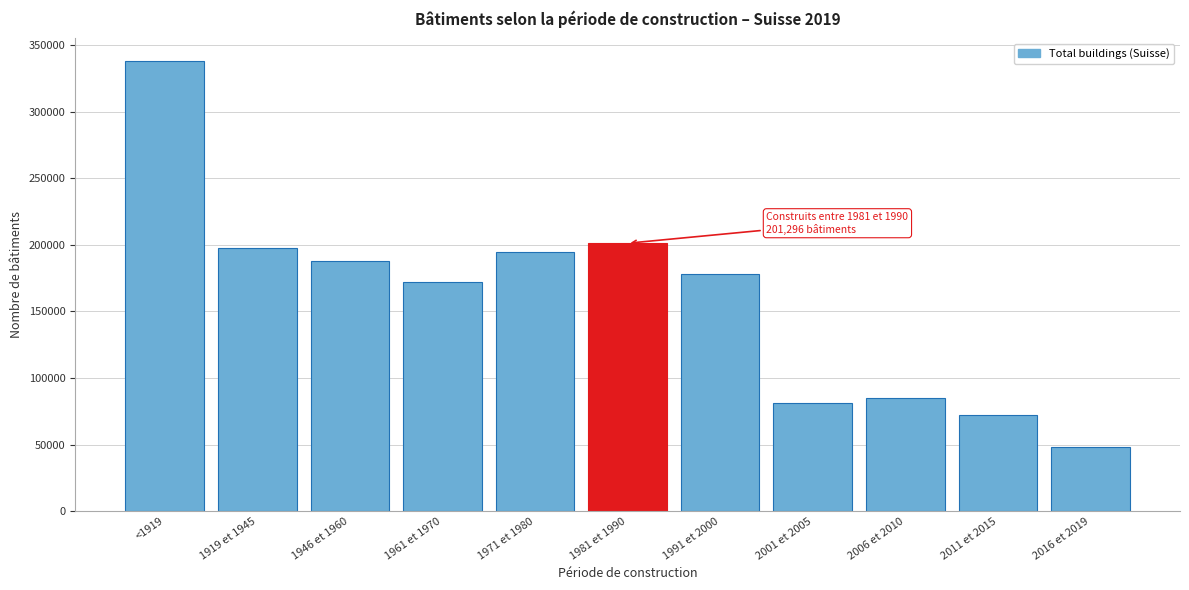

Reading right to left, list all the values displayed in this chart.

2016 et 2019=48339	2011 et 2015=72066	2006 et 2010=85229	2001 et 2005=80995	1991 et 2000=177864	1981 et 1990=201296	1971 et 1980=194687	1961 et 1970=172521	1946 et 1960=188115	1919 et 1945=197469	<1919=338346